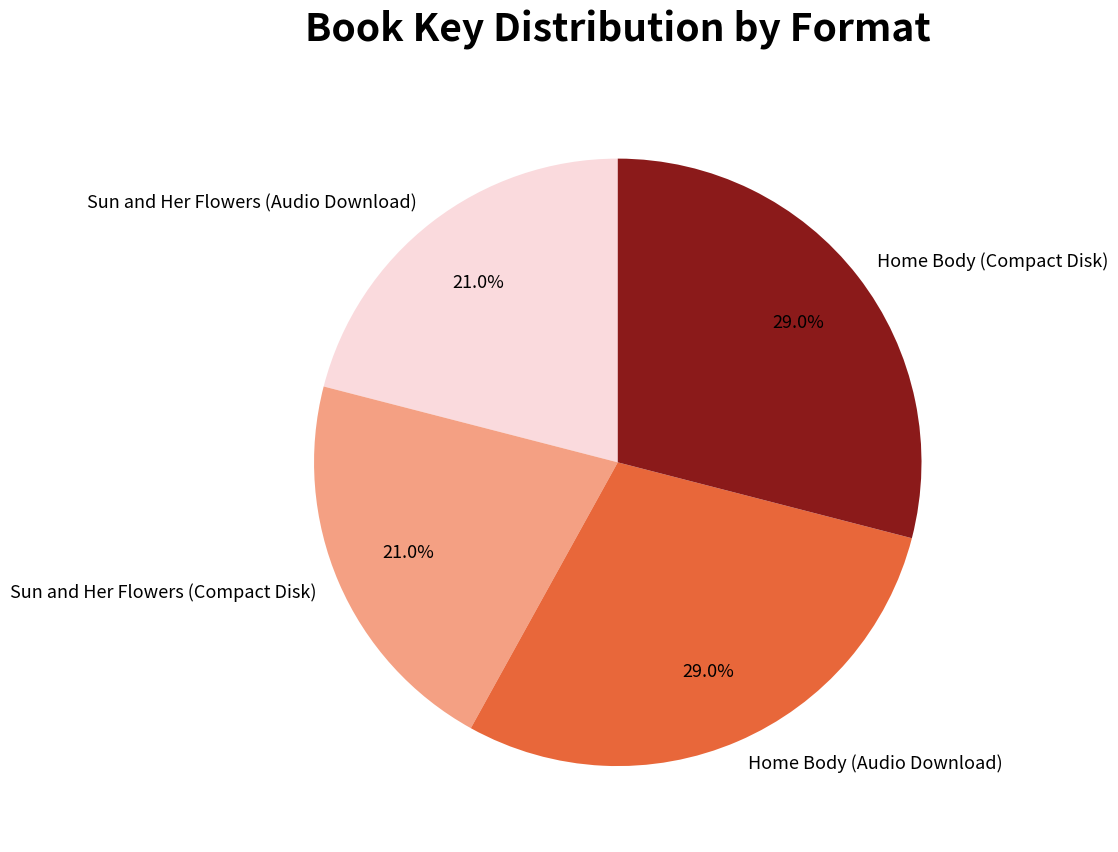

What percentage is NOT represented by Sun and Her Flowers (Audio Download)?

79.0%